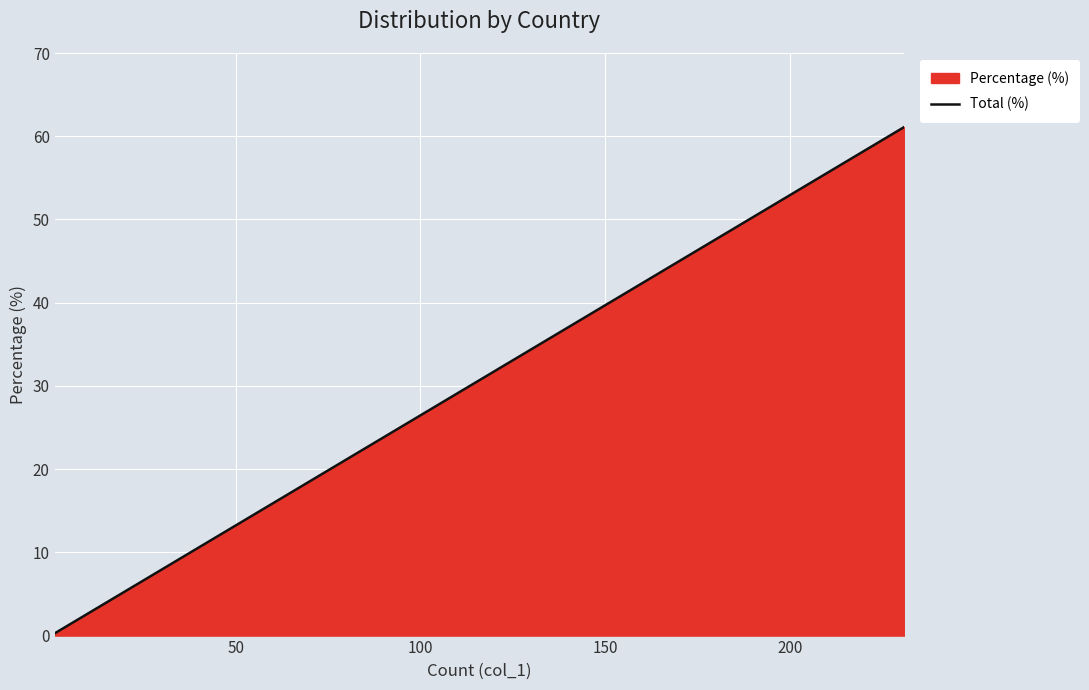

What is the greatest value displayed?

61.1